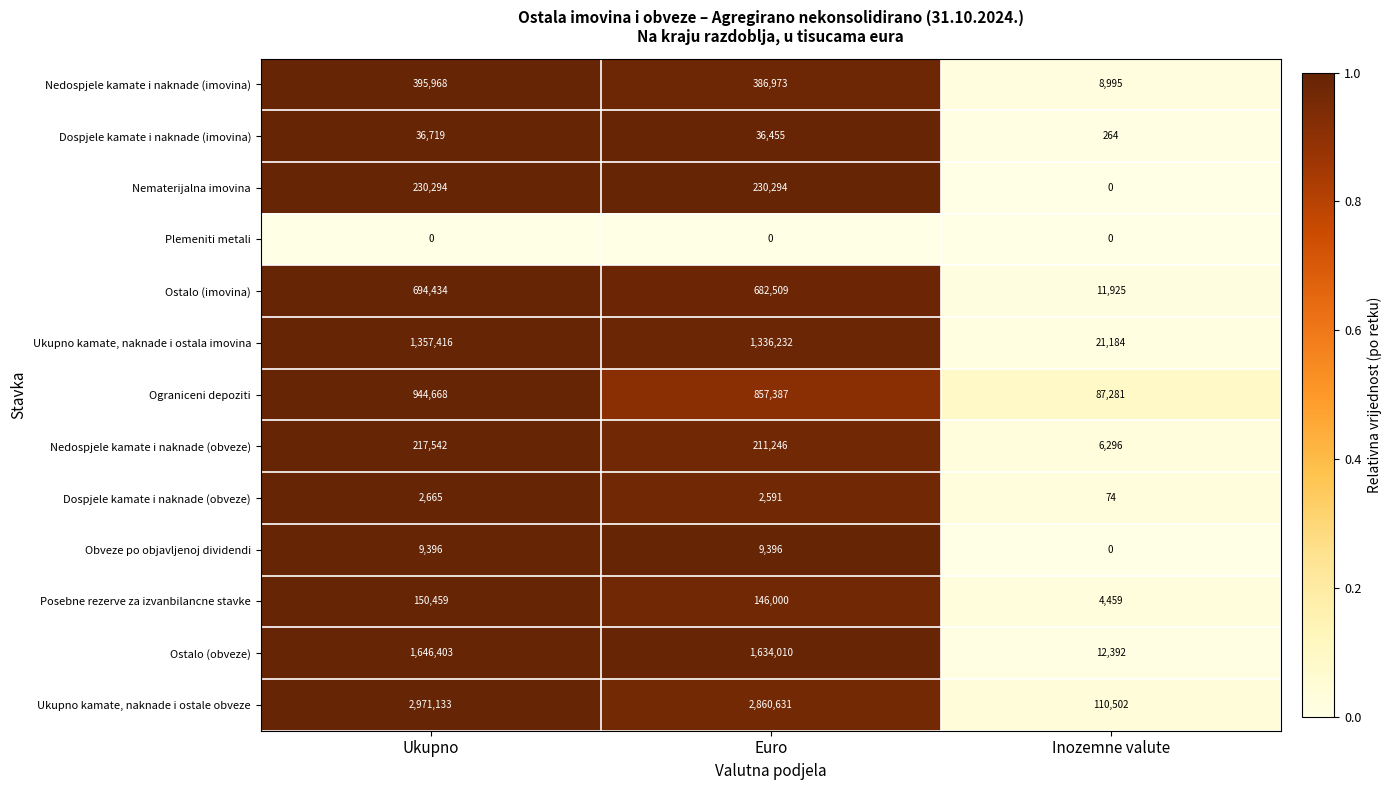

Which series has the largest total across all categories?

Ukupno kamate, naknade i ostale obveze